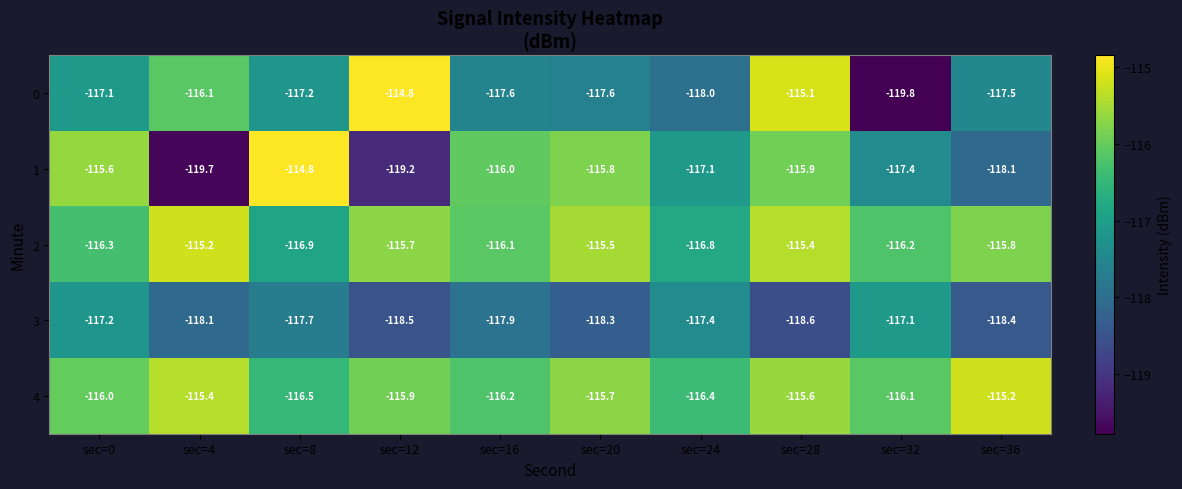

Rank the series at sec=32 from highest to lowest value.

4, 2, 3, 1, 0